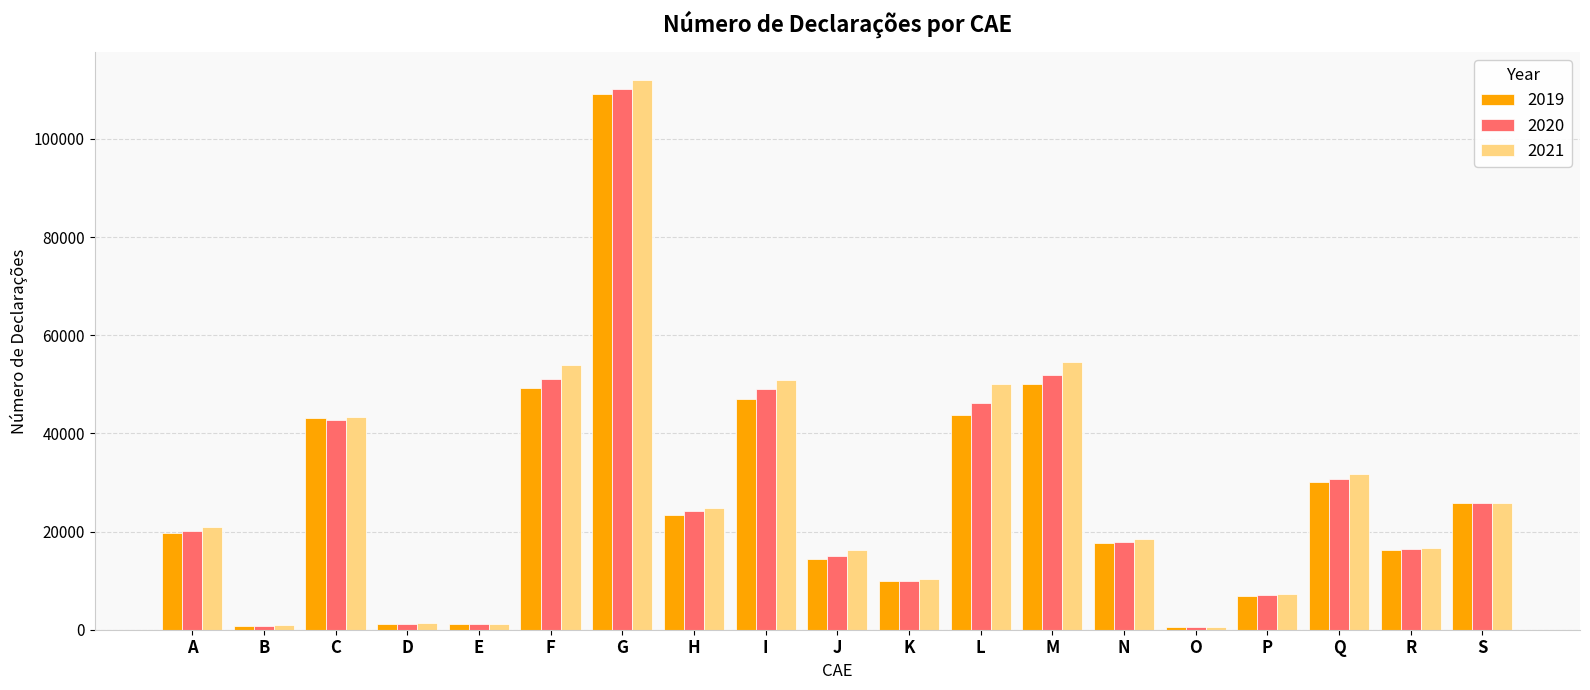

What is the sum of the 2019 values at S and D?

26977